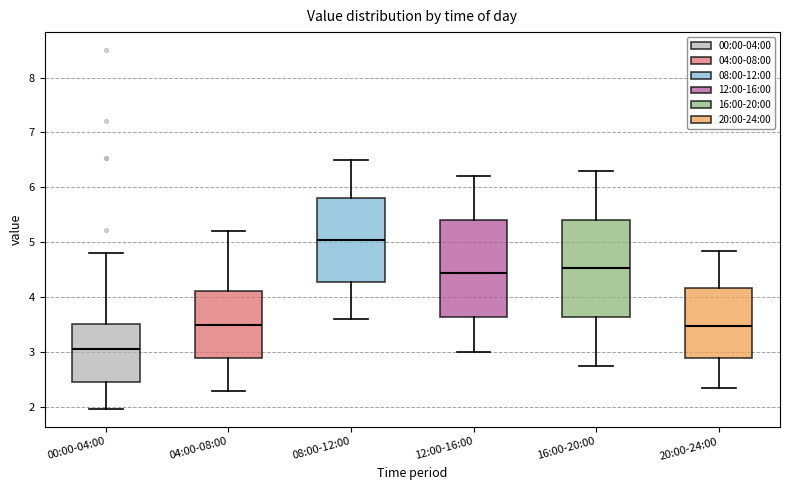

Where does the median line of the box for 08:00-12:00 sit on the y-axis? The values are not printed on the chart, so give them approximately, as read against the axis.

5.1